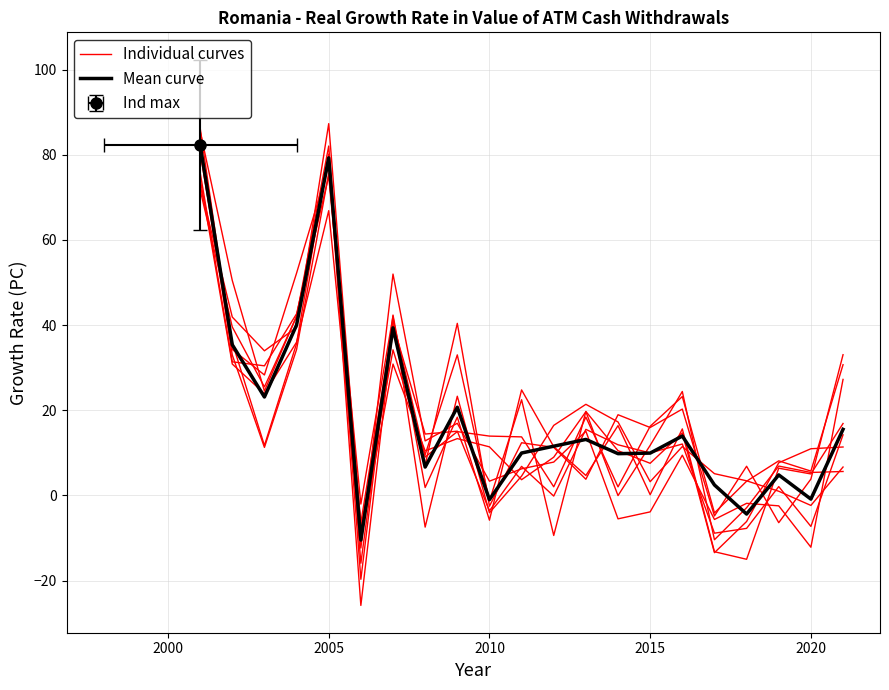

How many lines are shown in the chart?

2